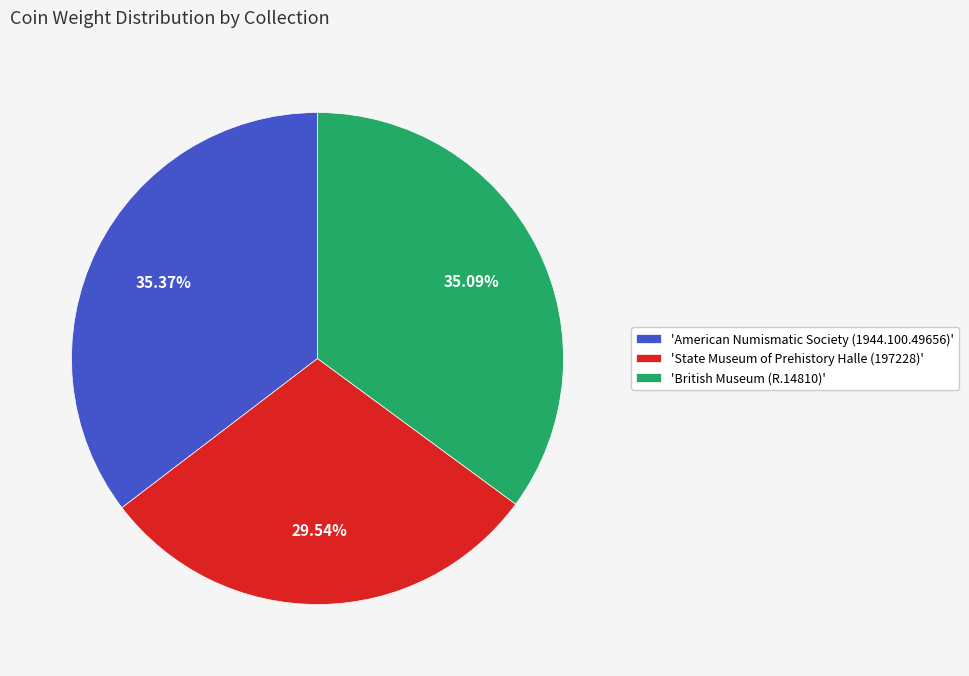

Is 'State Museum of Prehistory Halle (197228)' the majority of the pie?

No